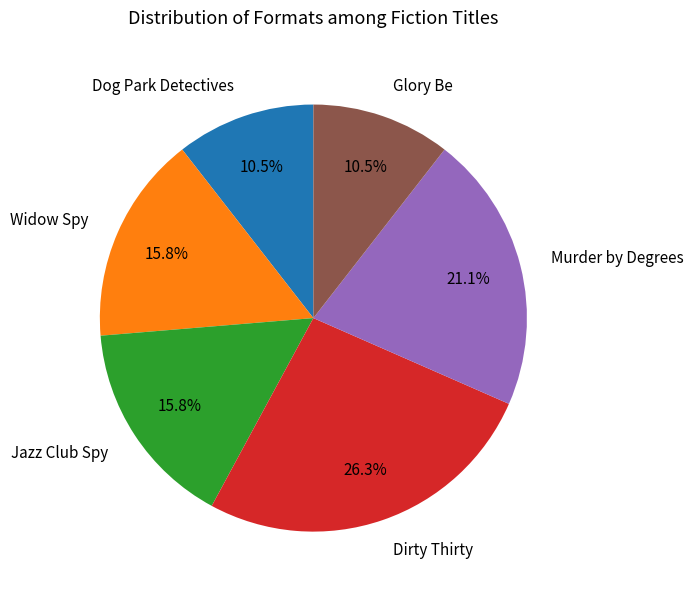

Does Widow Spy represent more than half of the total?

No